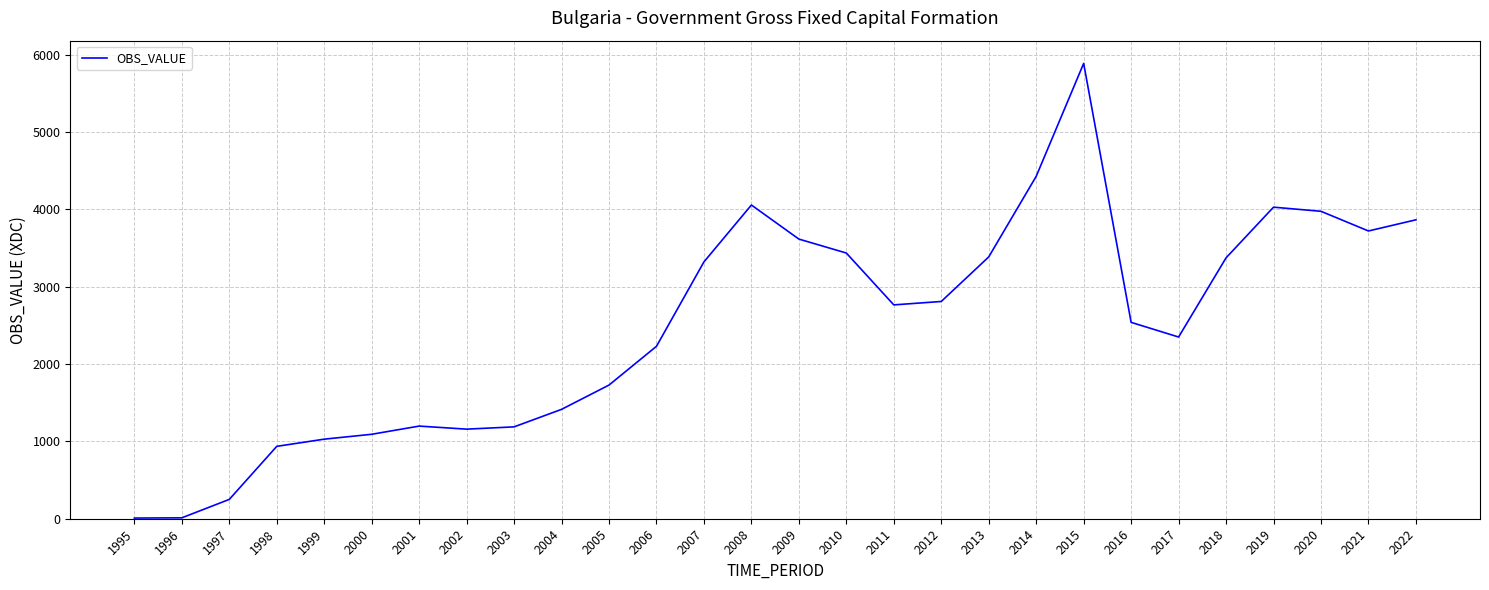

Approximately how many times larger is the value at 2006 compared to 2011?

0.8